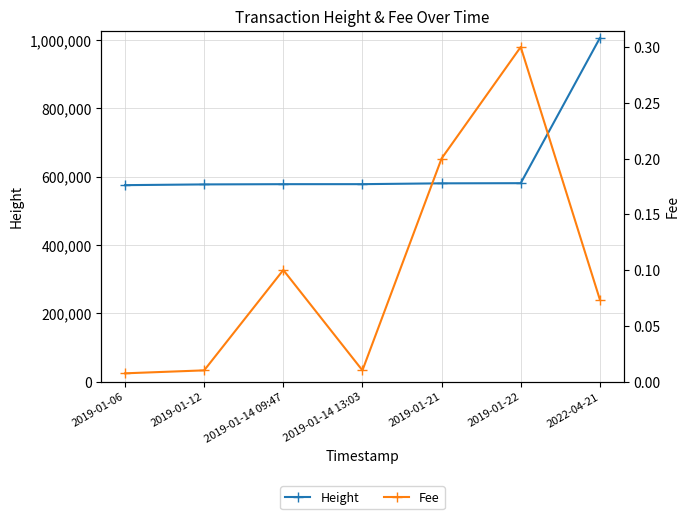

True or false: Fee and Height cross at least once.

False